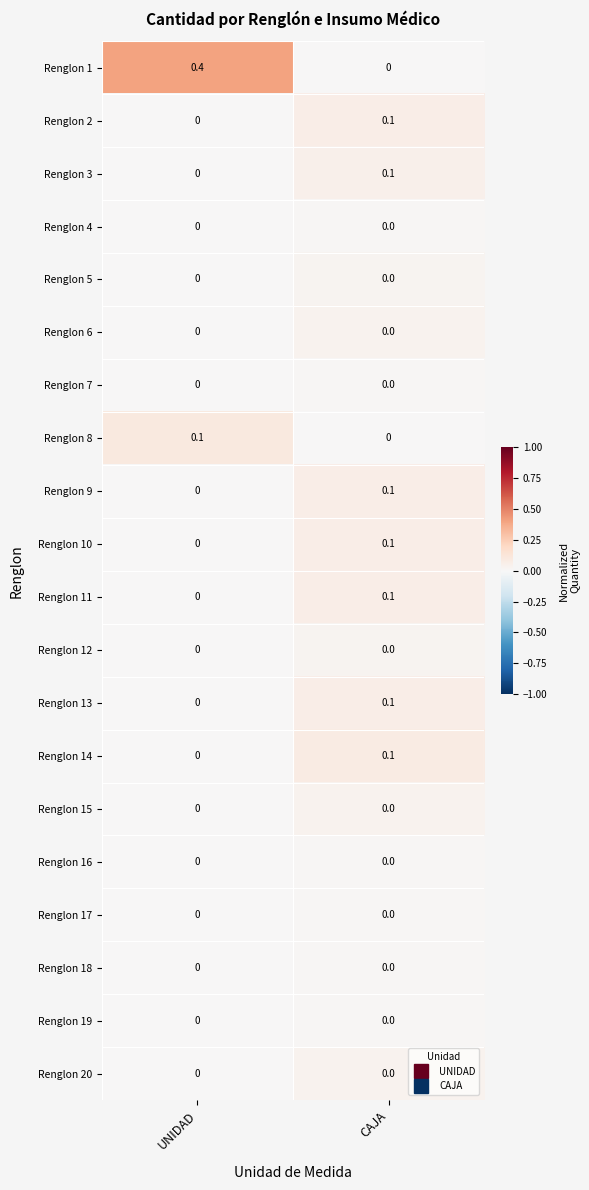

What is the total value across all series at UNIDAD?

0.5